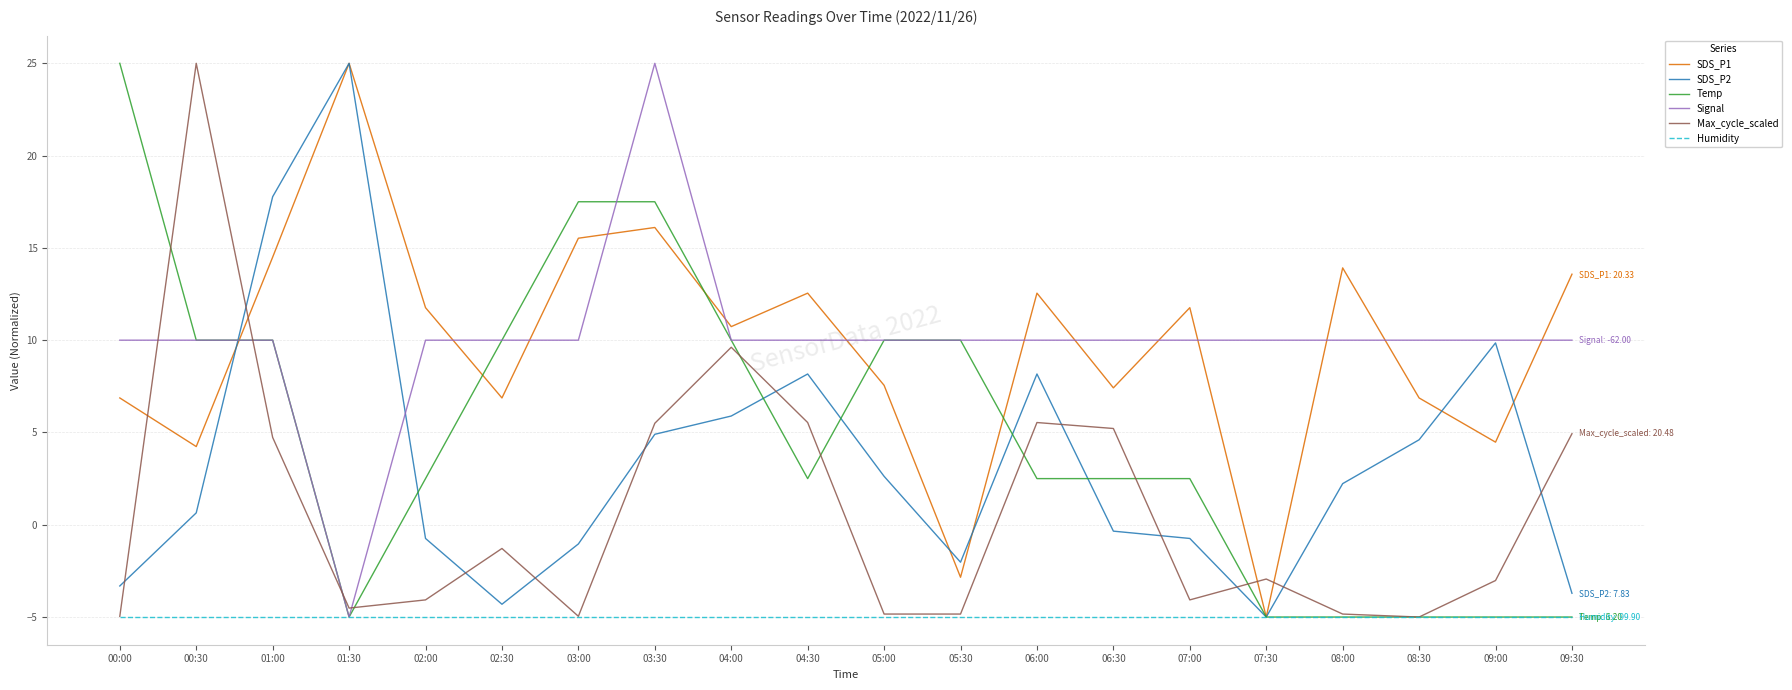

What is the minimum value for Temp?

-5.0